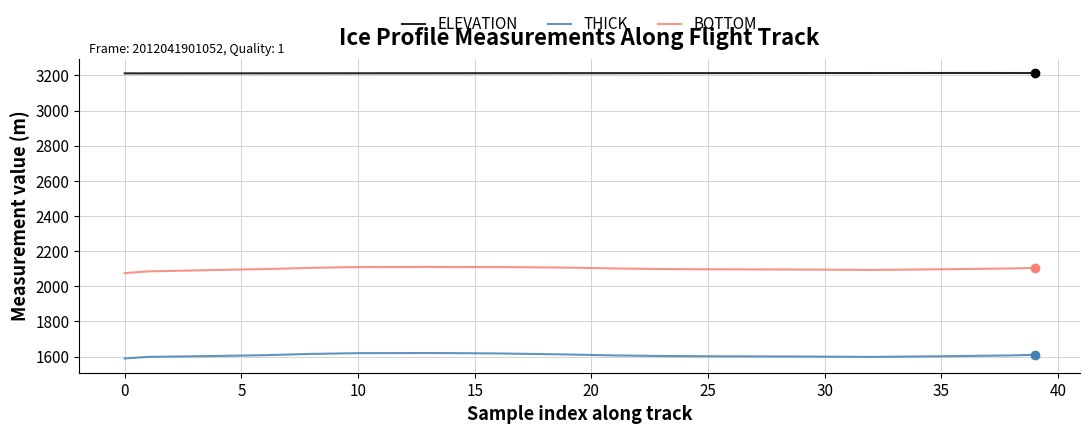

List the series in order of their peak value, highest first.

ELEVATION, BOTTOM, THICK